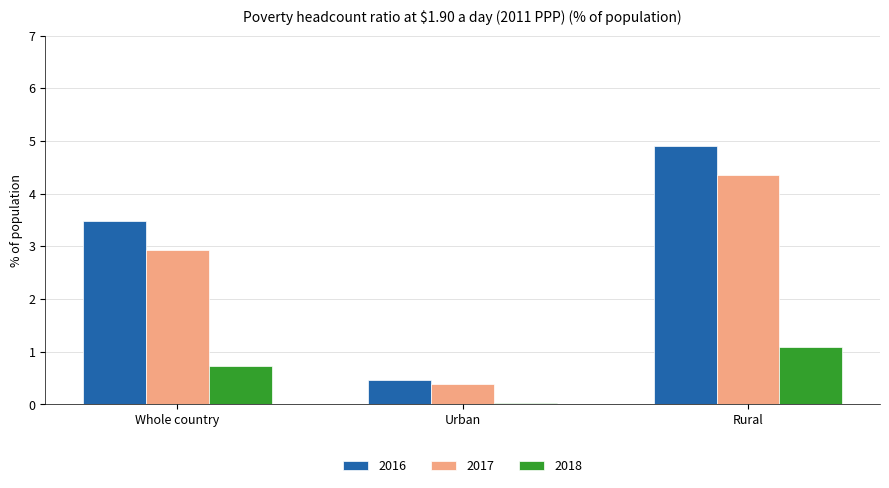

At which category is the sum across all series the highest?

Rural